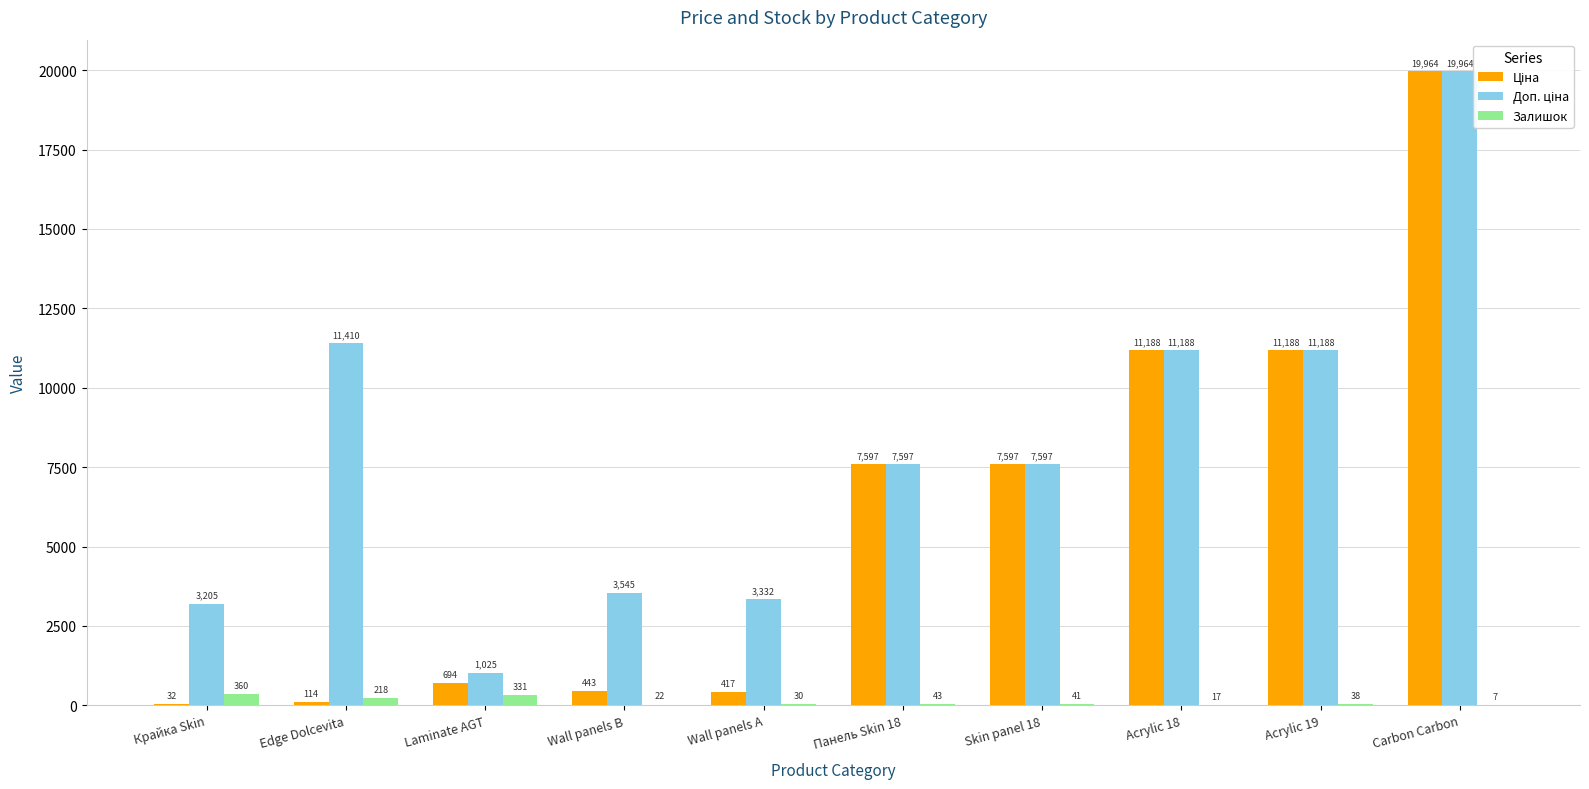

Where is Залишок nearest to the value 183?

Edge Dolcevita